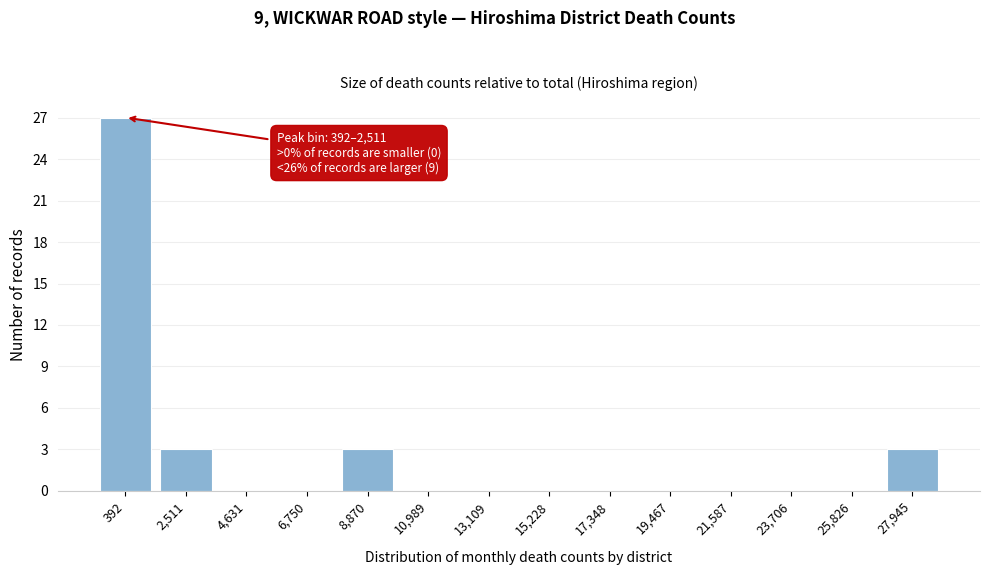

Reading left to right, what are all the values shown in this chart?

392=27	2,511=3	4,631=0	6,750=0	8,870=3	10,989=0	13,109=0	15,228=0	17,348=0	19,467=0	21,587=0	23,706=0	25,826=0	27,945=3